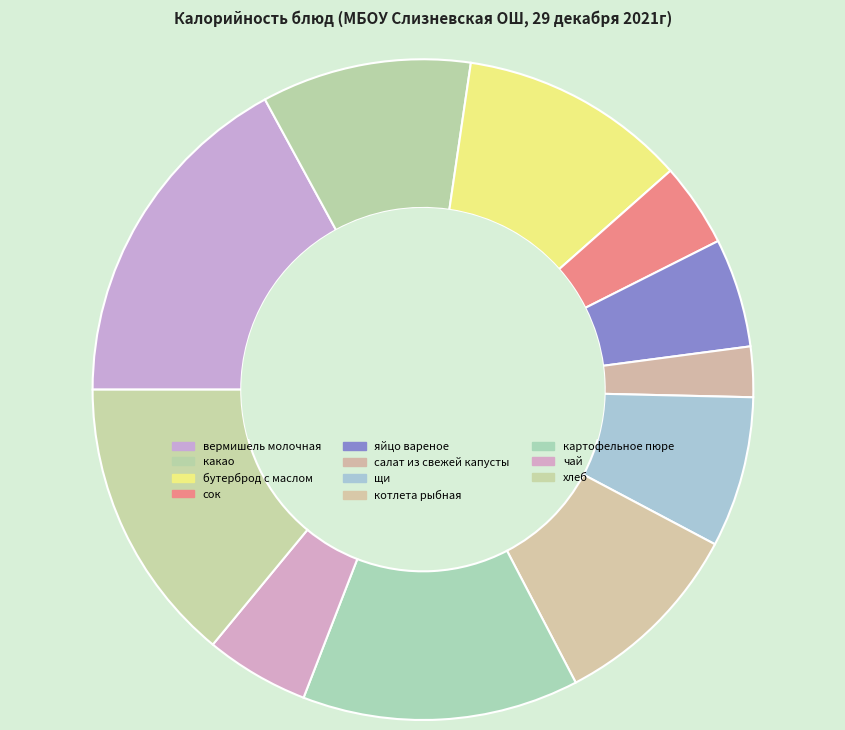

Count the number of slices in the pie.

11